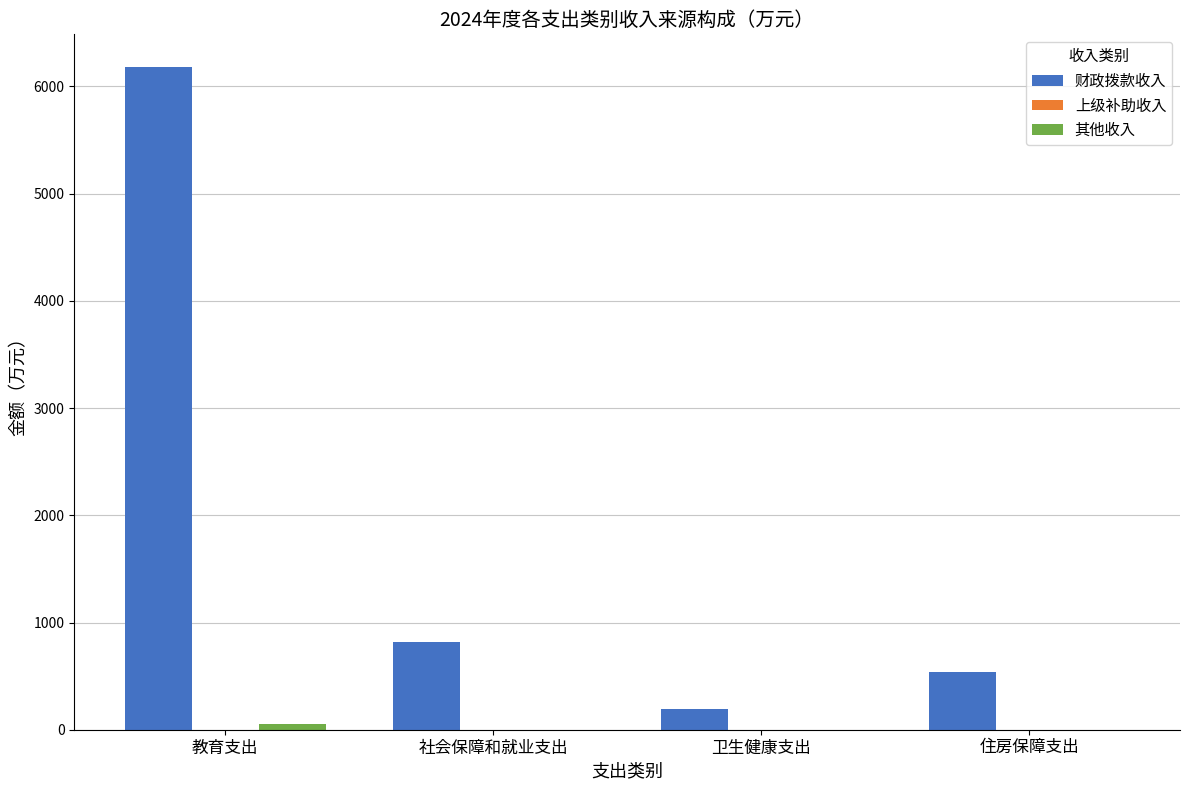

What is the greatest value displayed?

6177.0